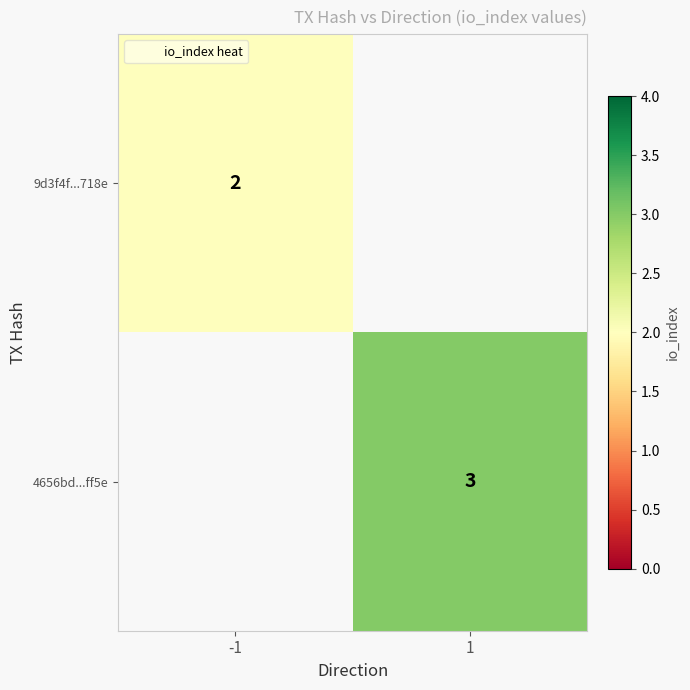

Rank the series by their average value, from lowest to highest.

9d3f4f...718e, 4656bd...ff5e